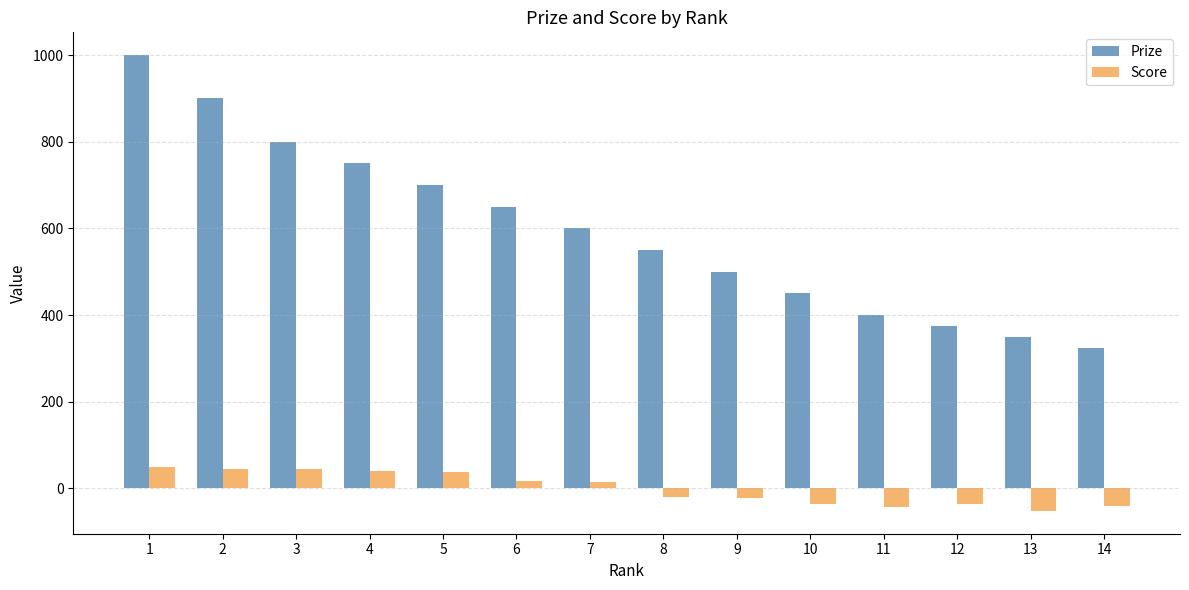

At which category is the sum across all series the highest?

1